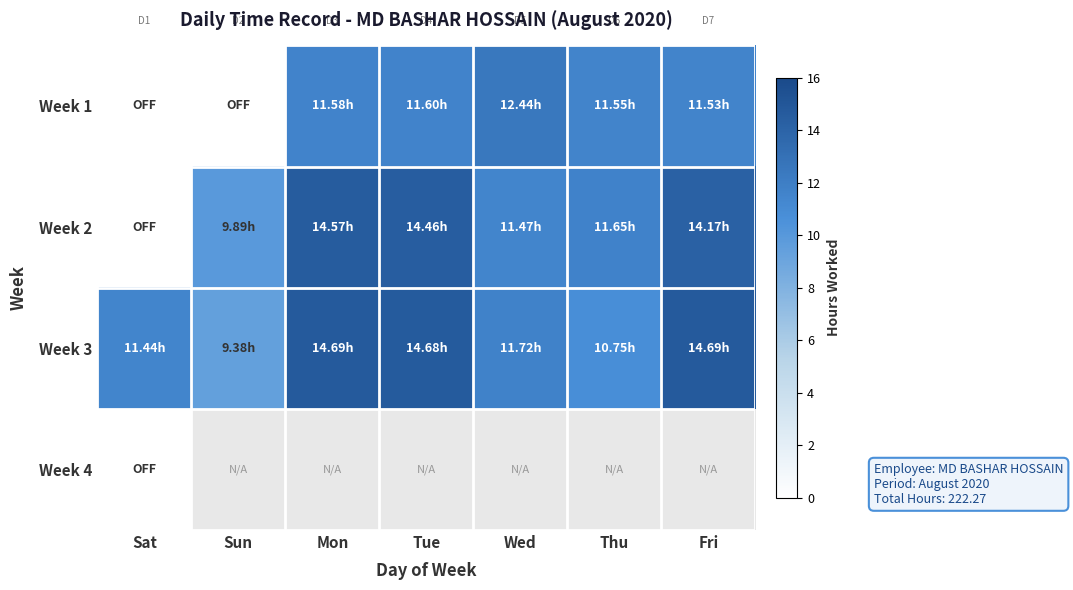

Between Tue and Sat, which is larger?

Tue